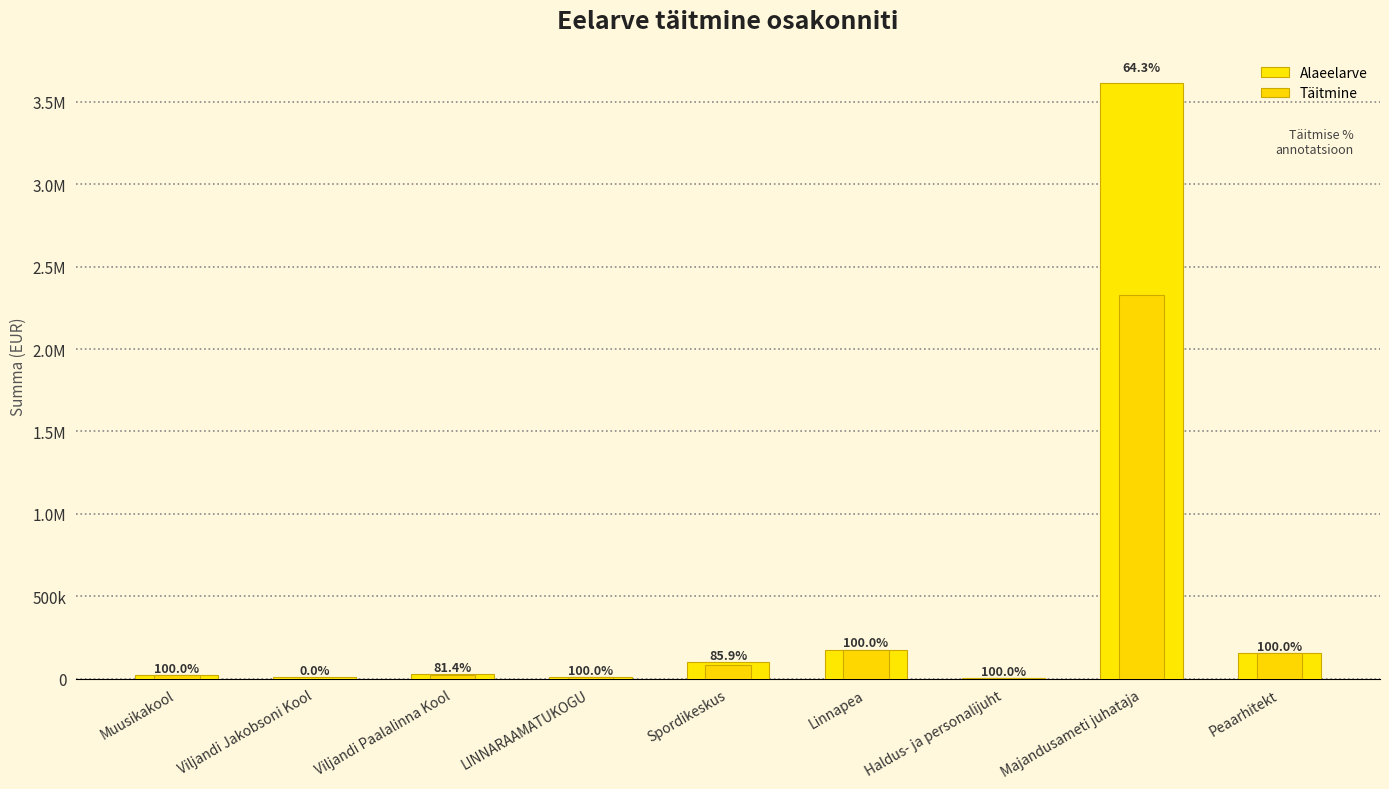

Read the Alaeelarve value at Linnapea.

175000.0